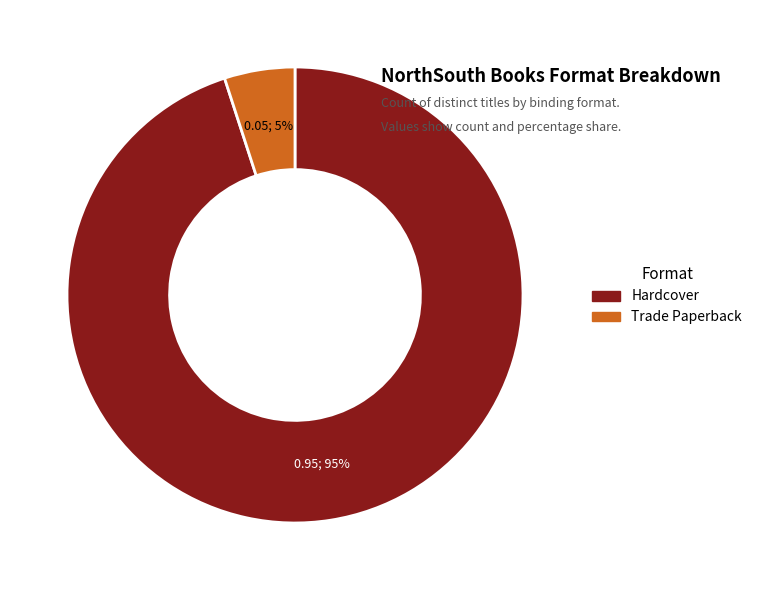

What percentage is the Hardcover slice, to the nearest percent?

95%